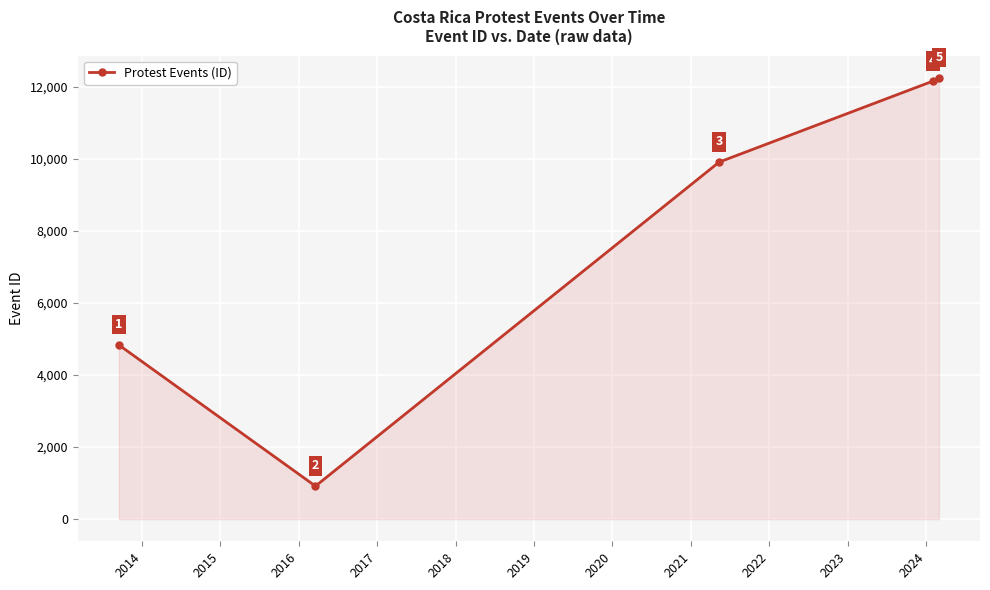

How many interior local valleys (lower than both neighbors) does the data have?

1